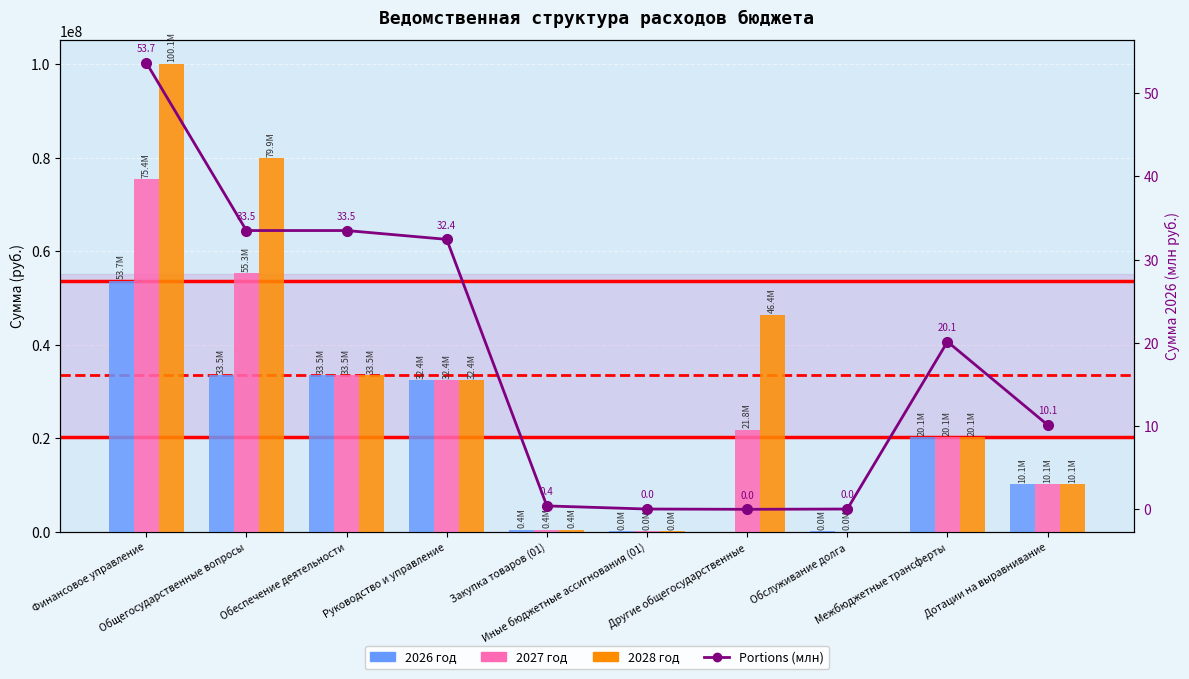

The value of Portions (млн) at Обеспечение деятельности is 33.5. True or false?

True